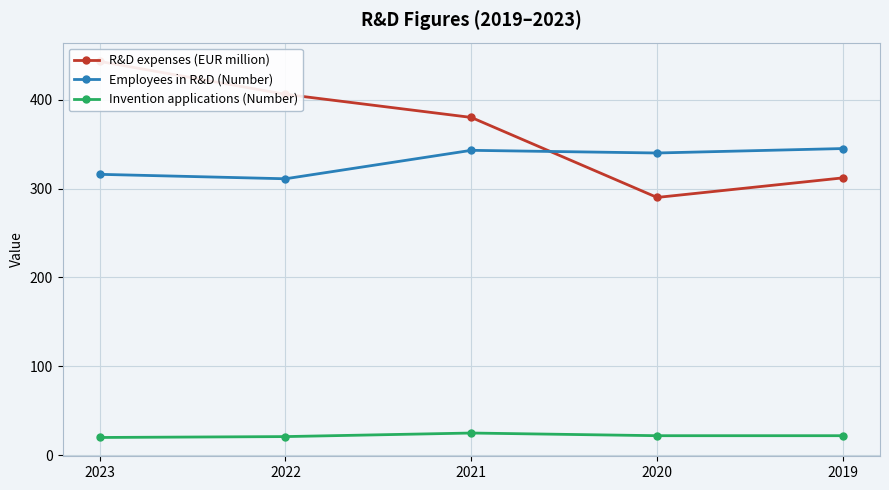

At 2021, list the series in order from smallest to largest.

Invention applications (Number), Employees in R&D (Number), R&D expenses (EUR million)